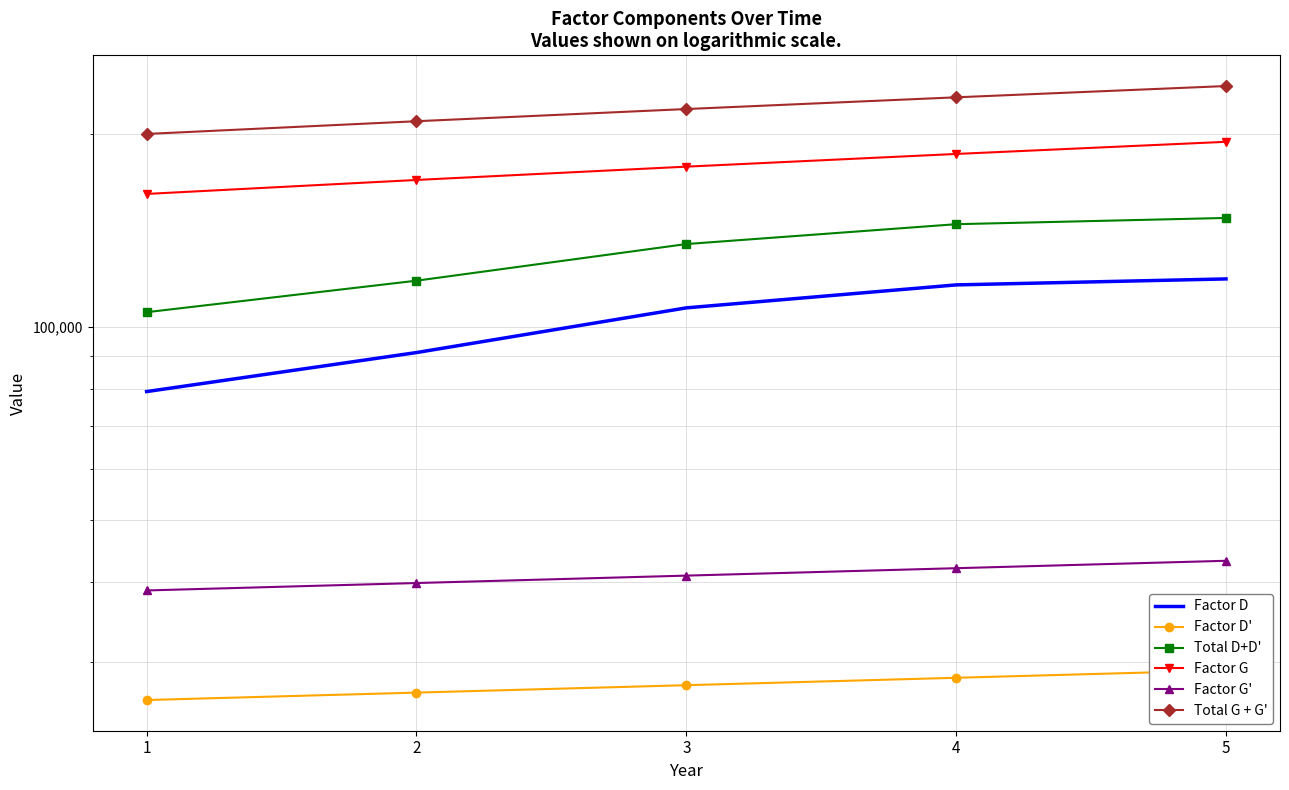

True or false: Factor G and Factor D' cross at least once.

False